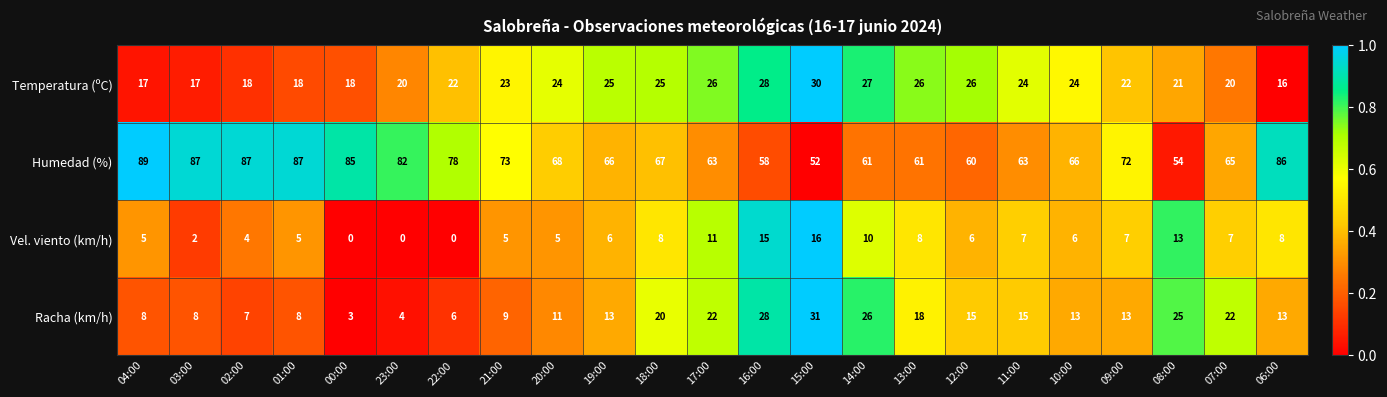

Which category has the lowest value in the Temperatura (ºC) series?

06:00